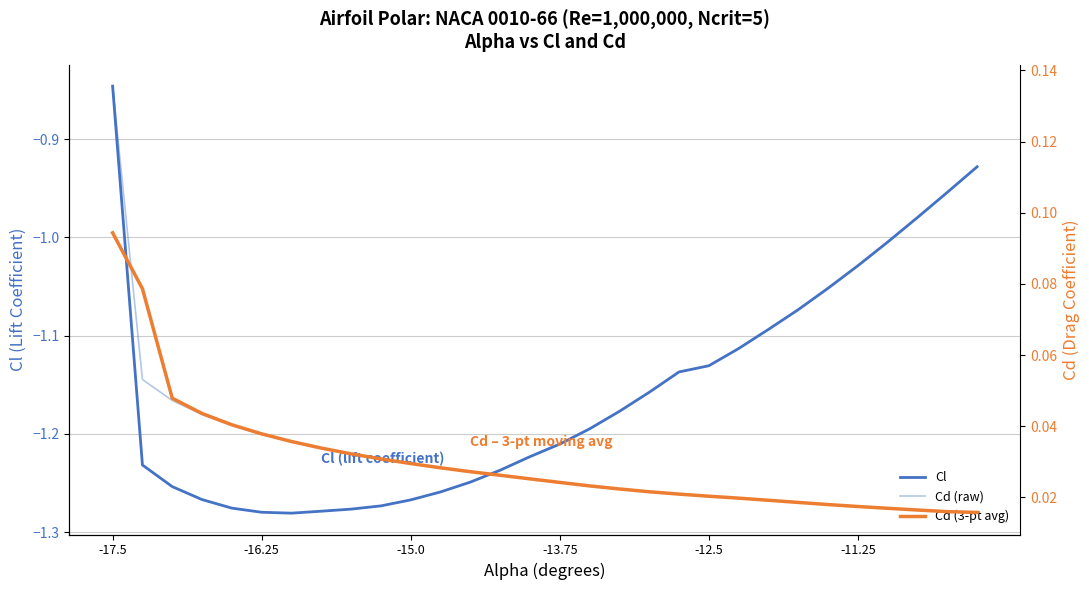

At how many categories does at least one series exceed 0?

30